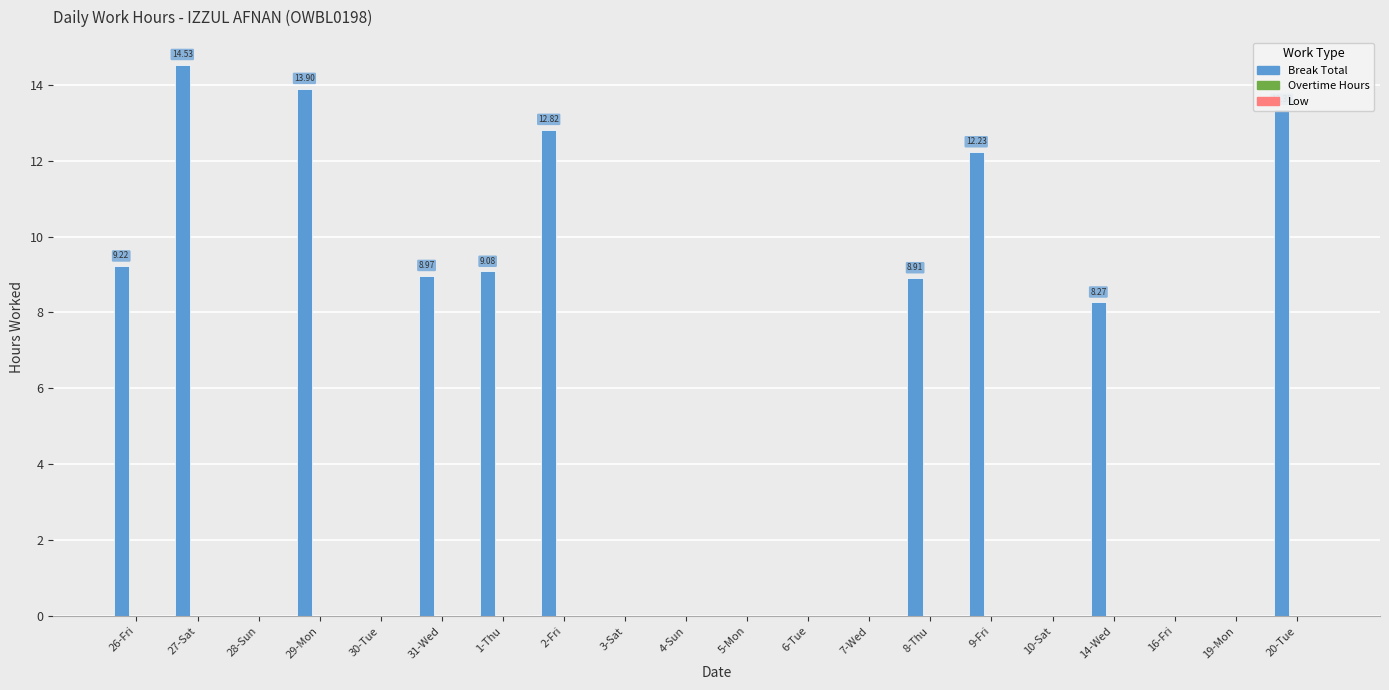

What is the sum of all values?

111.3